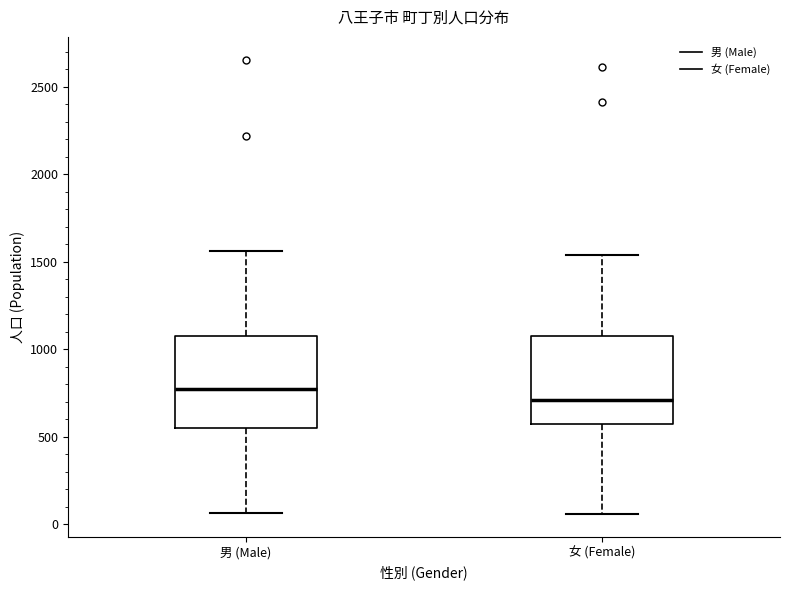

Where does the lower whisker of the box for 女 (Female) end on the y-axis? The values are not printed on the chart, so give them approximately, as read against the axis.

50